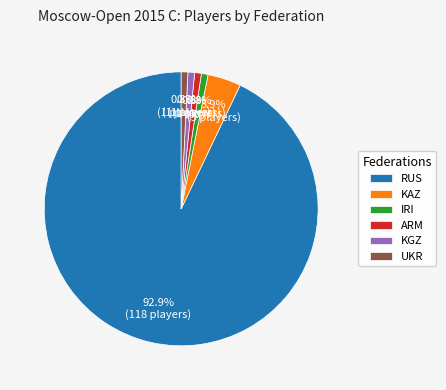

Does IRI account for over 50% of the chart?

No